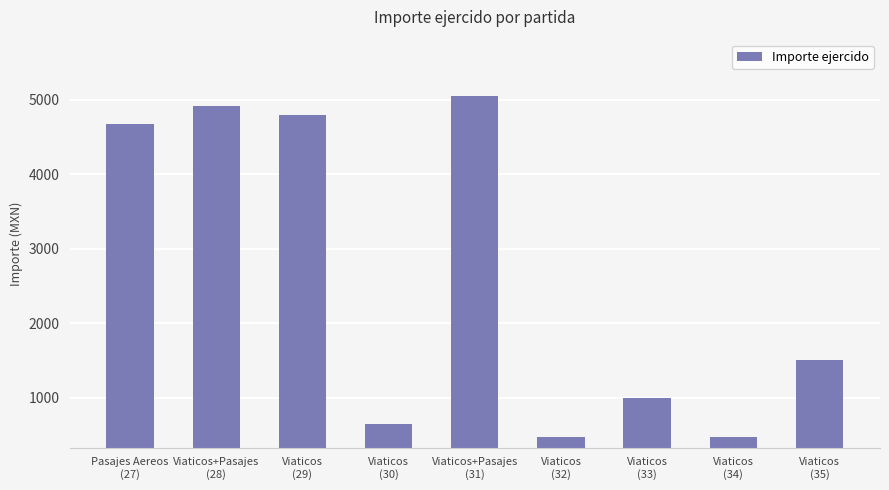

What is the minimum value shown in the chart?

473.0